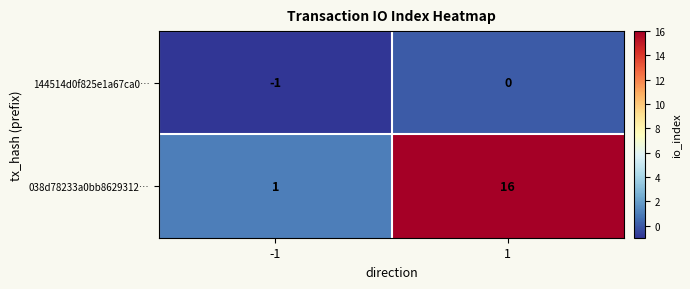

List the series in order of their peak value, lowest first.

144514d0f825e1a67ca0…, 038d78233a0bb8629312…